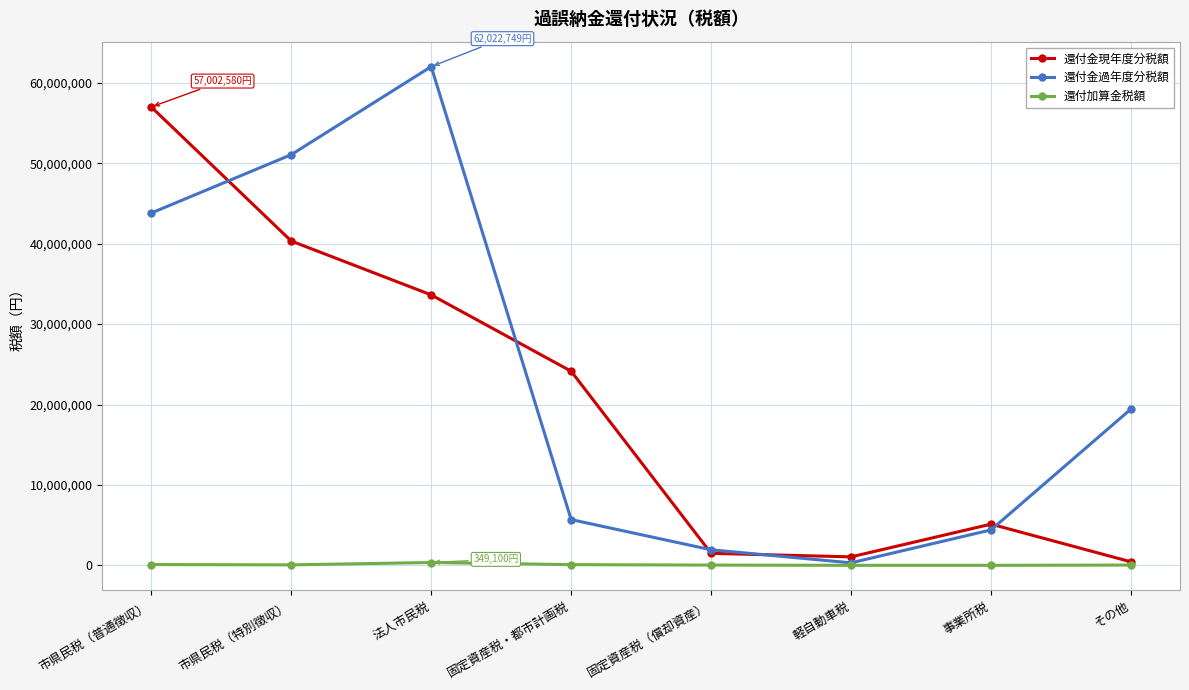

What is the difference between the maximum and minimum values in the 還付金過年度分税額 series?

61713249